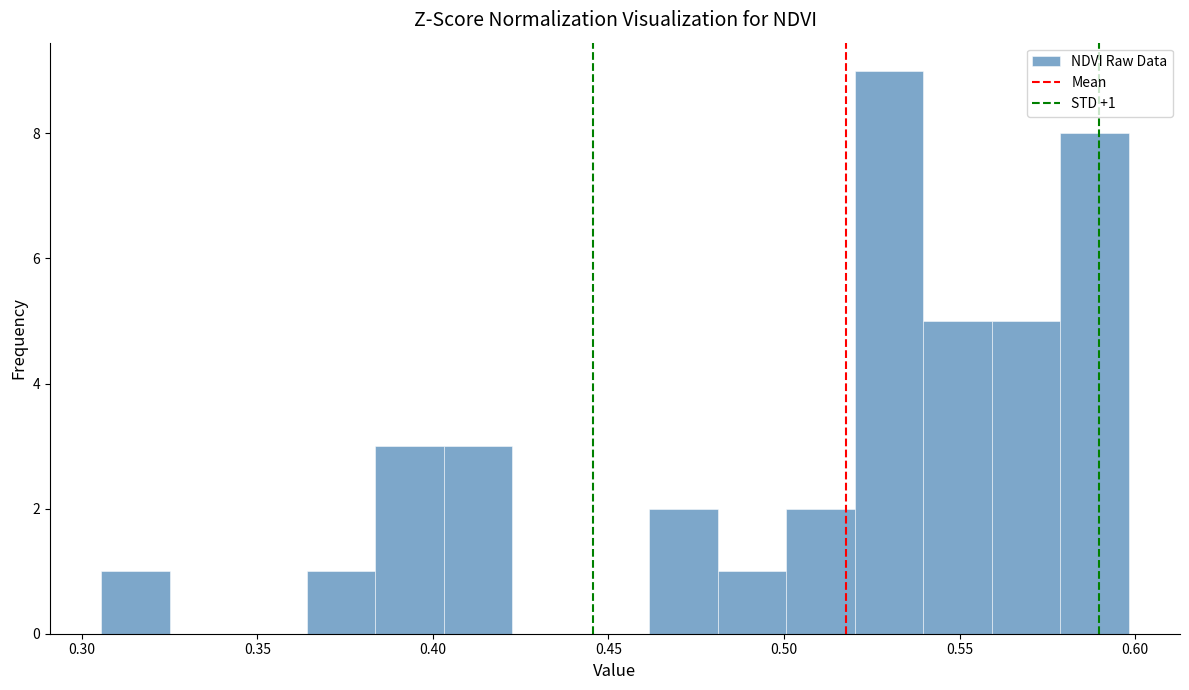

Read against the x-axis, roughly where is the centre of the tallest bar?

0.530